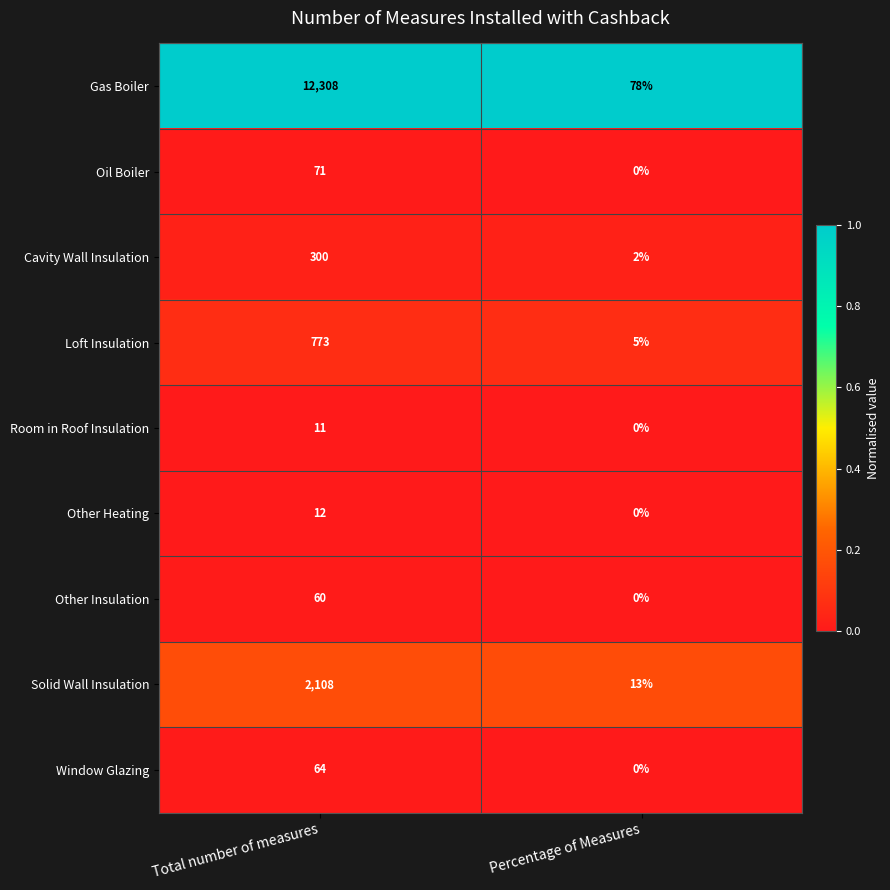

List the series in order of their peak value, highest first.

Gas Boiler, Solid Wall Insulation, Loft Insulation, Cavity Wall Insulation, Oil Boiler, Window Glazing, Other Insulation, Other Heating, Room in Roof Insulation